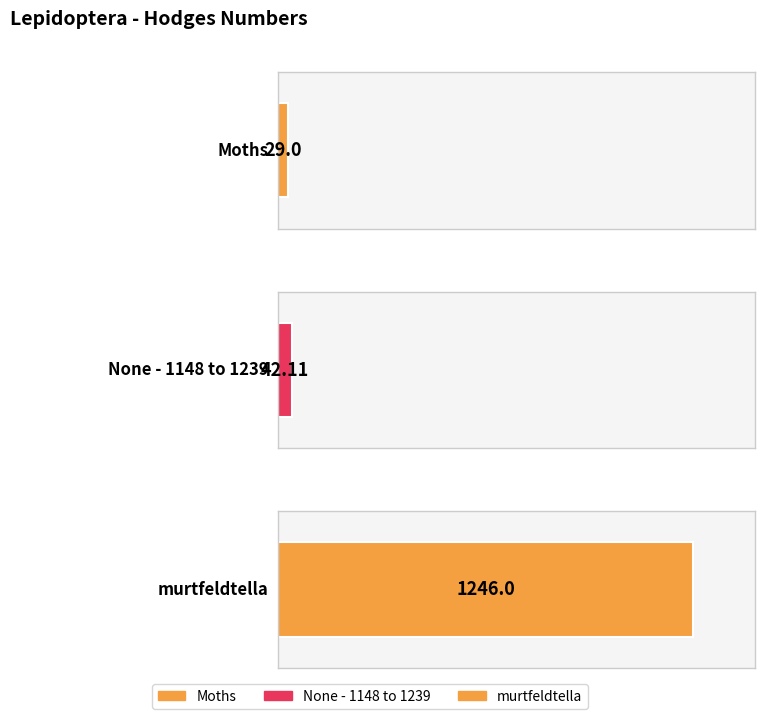

Which has a higher value, murtfeldtella or Moths?

murtfeldtella